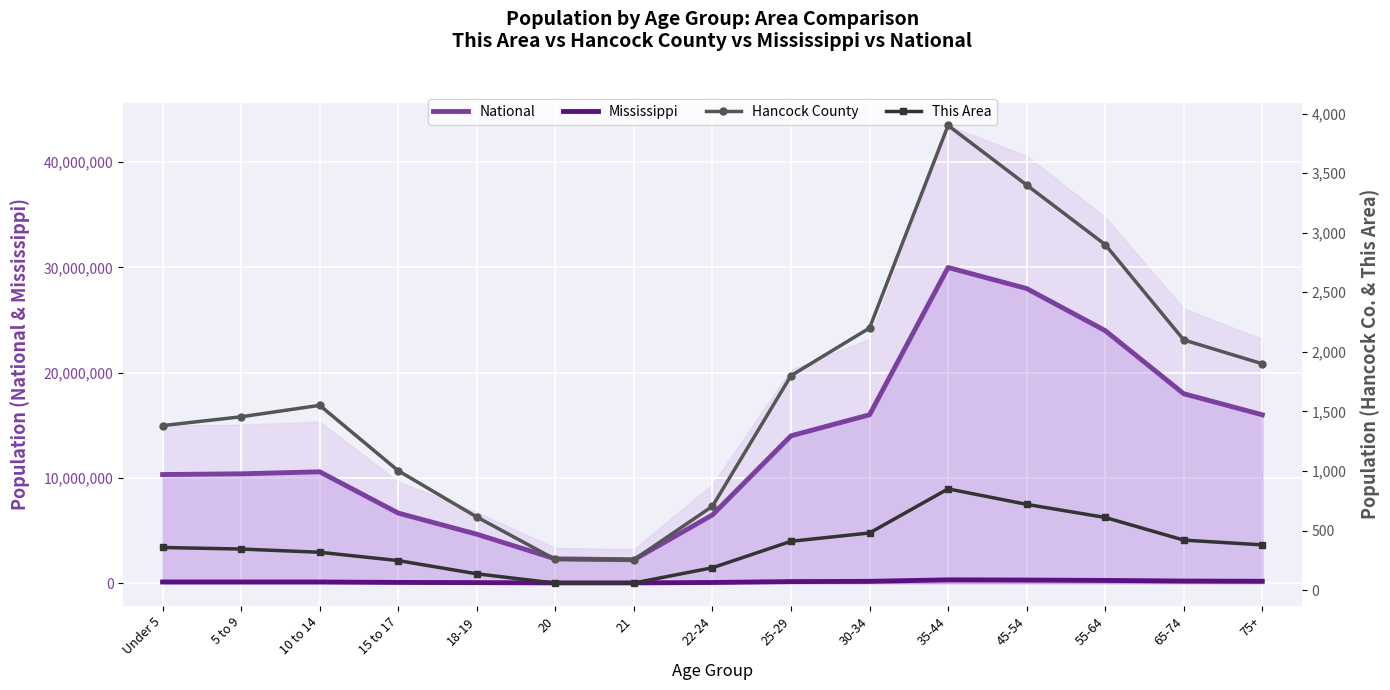

The National series shows 25089824 at 65-74. True or false?

False